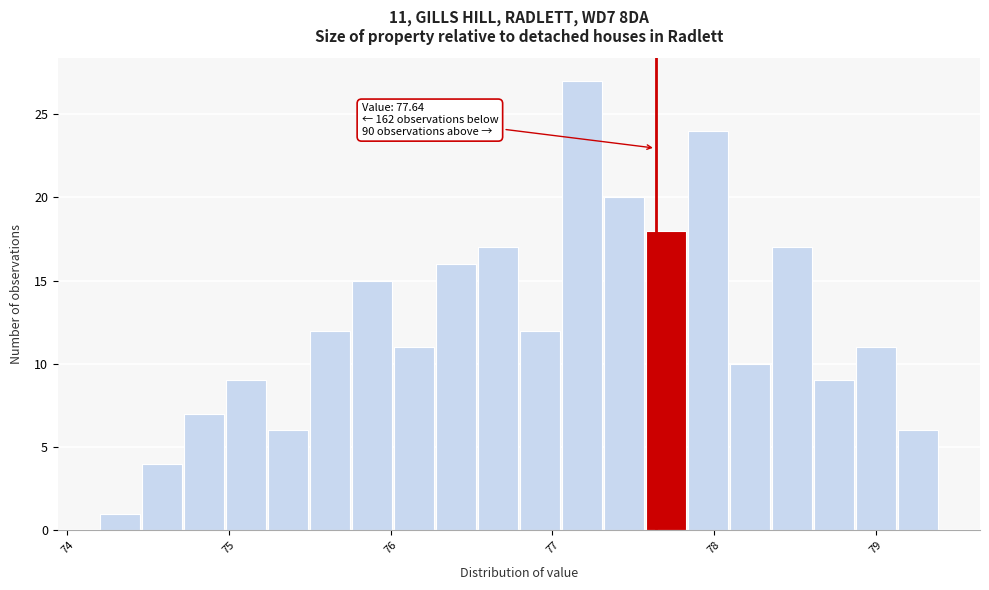

Read against the x-axis, roughly where is the centre of the tallest bar?

77.2